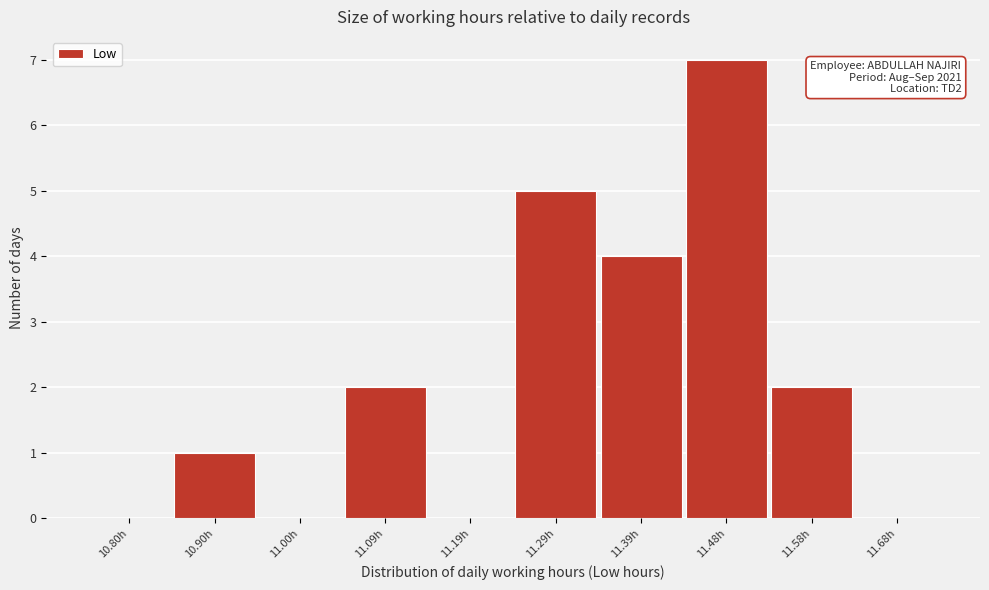

Over which range of the x-axis is the bar tallest?

11.436 to 11.534